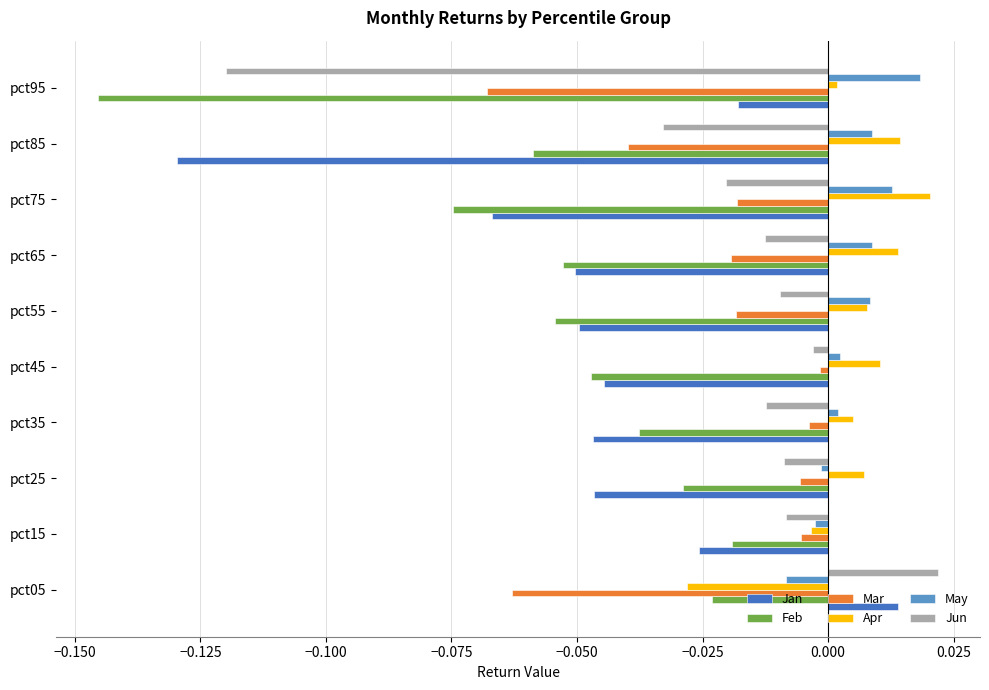

Is the value of May at pct35 greater than the value of Jun at pct65?

Yes